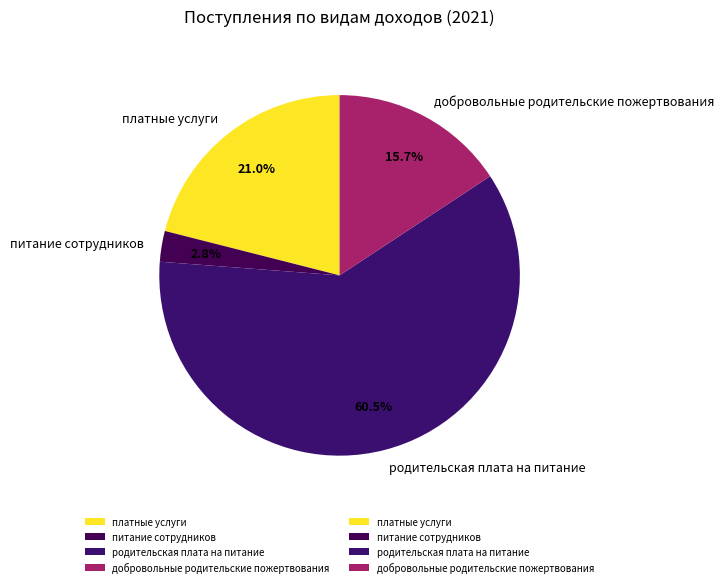

Count the number of slices in the pie.

4